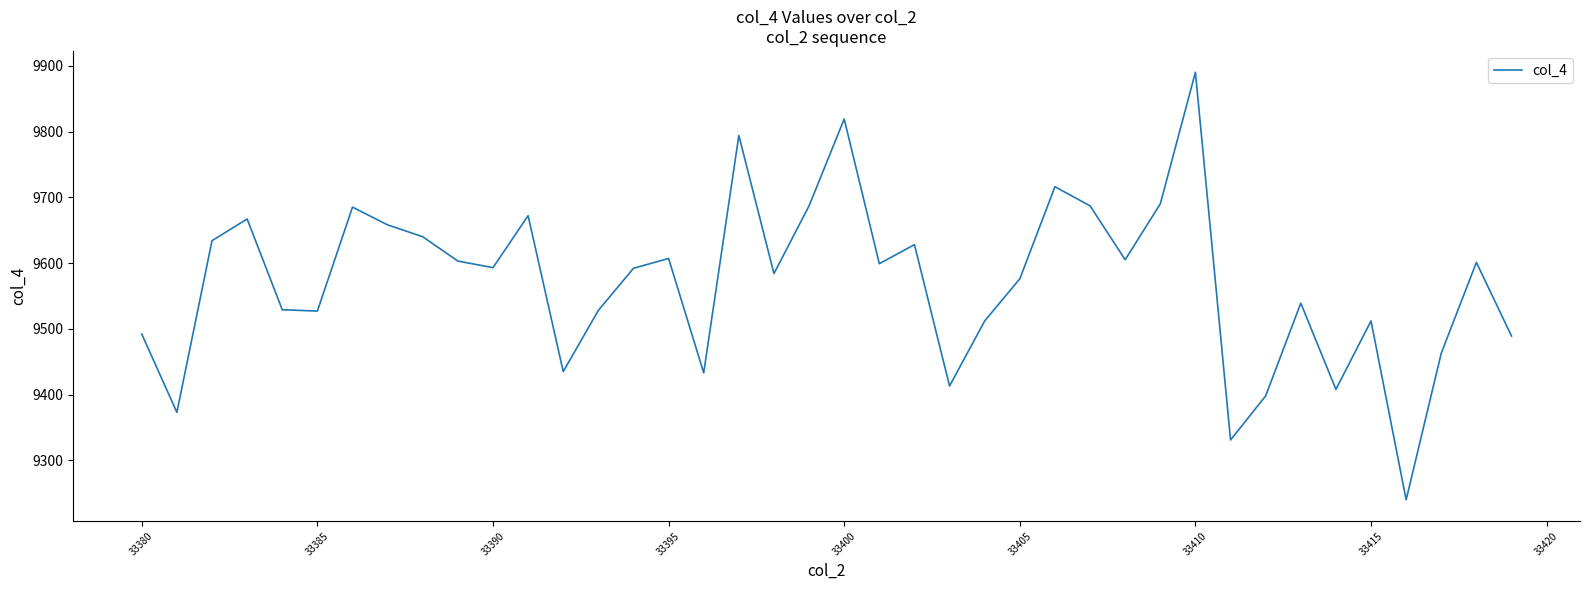

What is the greatest value displayed?

9890